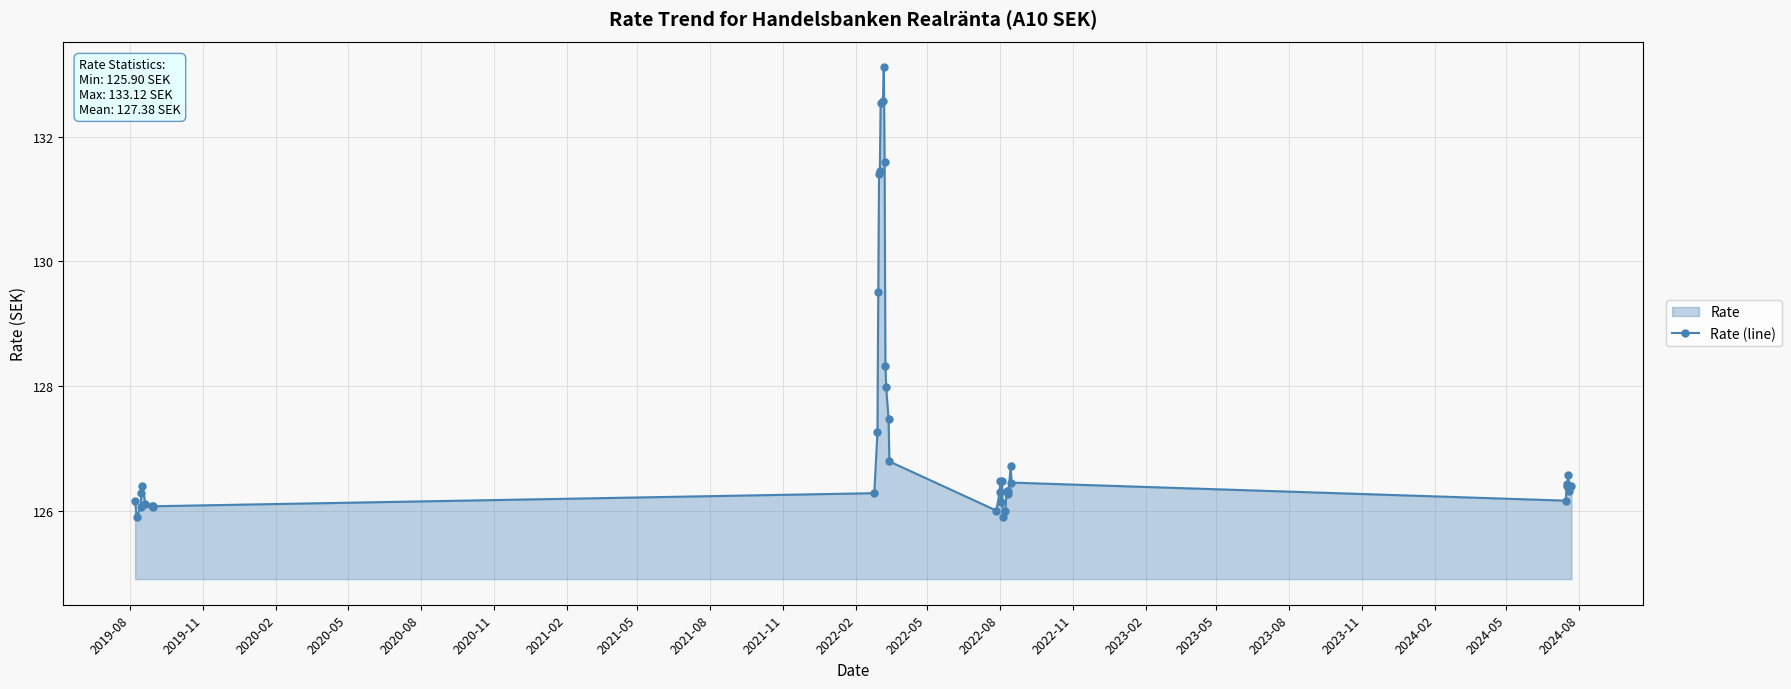

What is the difference between the second highest and second lowest values?

6.7